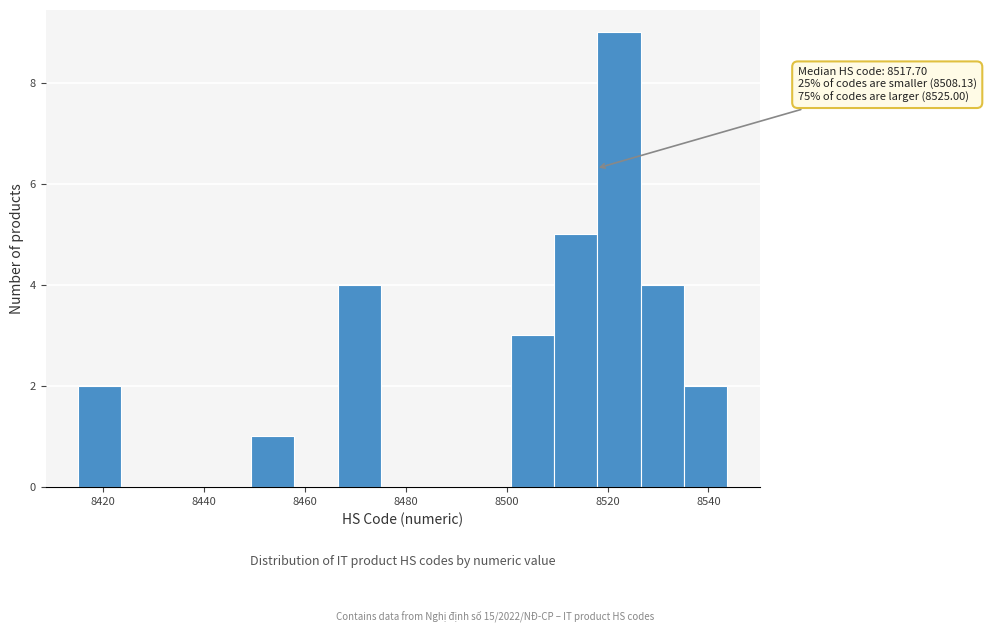

Which range on the x-axis has the tallest bar?

8518 to 8526